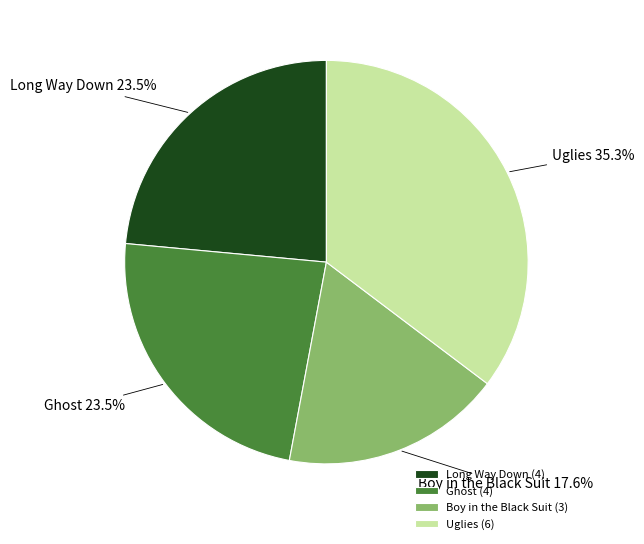

How many slices are in this pie chart?

4